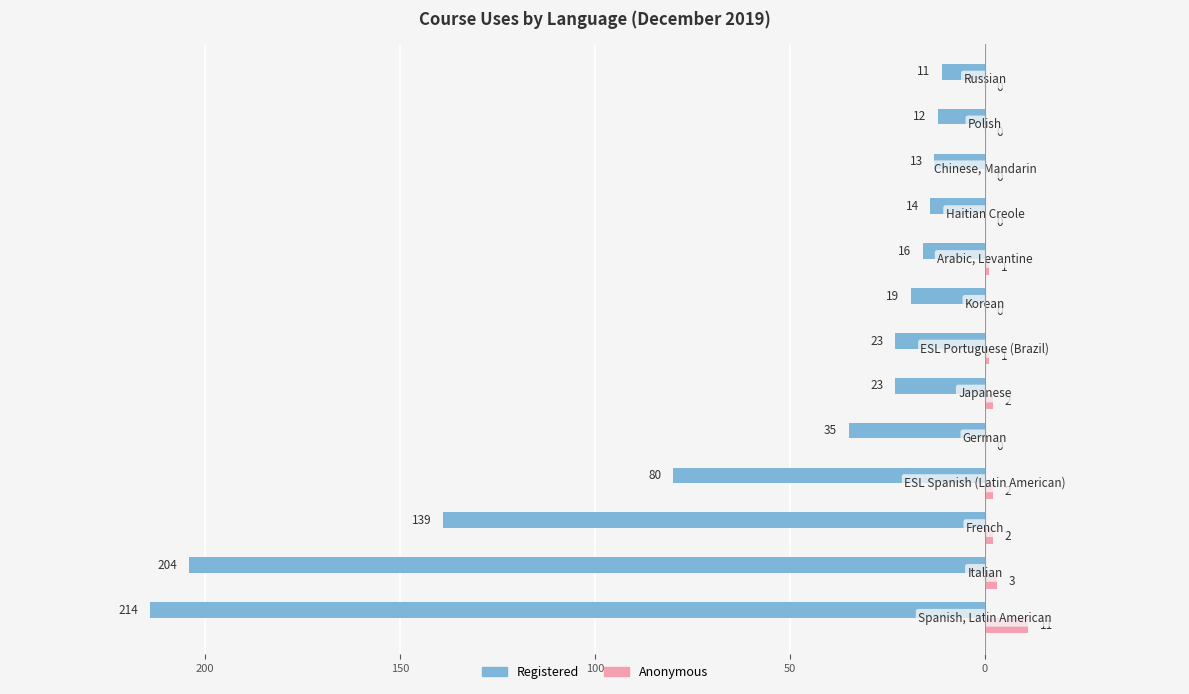

Reading left to right, extract all data points from this chart.

Registered: -214	-204	-139	-80	-35	-23	-23	-19	-16	-14	-13	-12	-11
Anonymous: 11	3	2	2	0	2	1	0	1	0	0	0	0